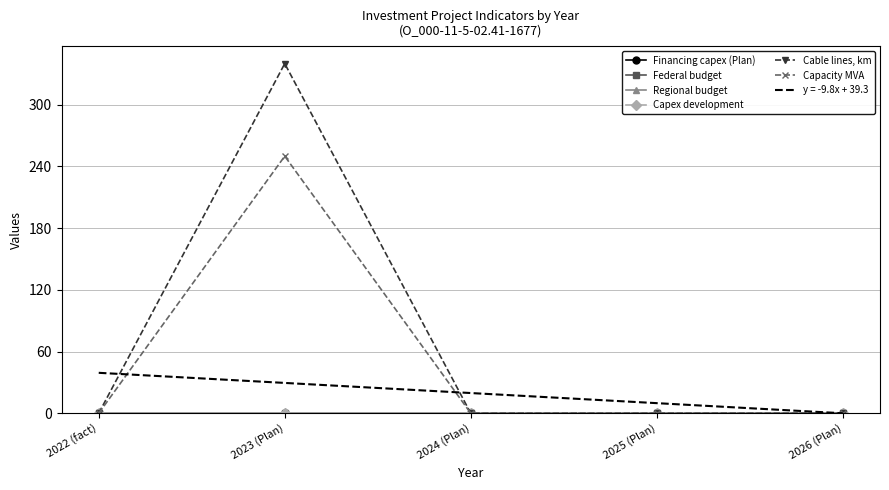

True or false: Cable lines, km and Capacity MVA cross at least once.

False